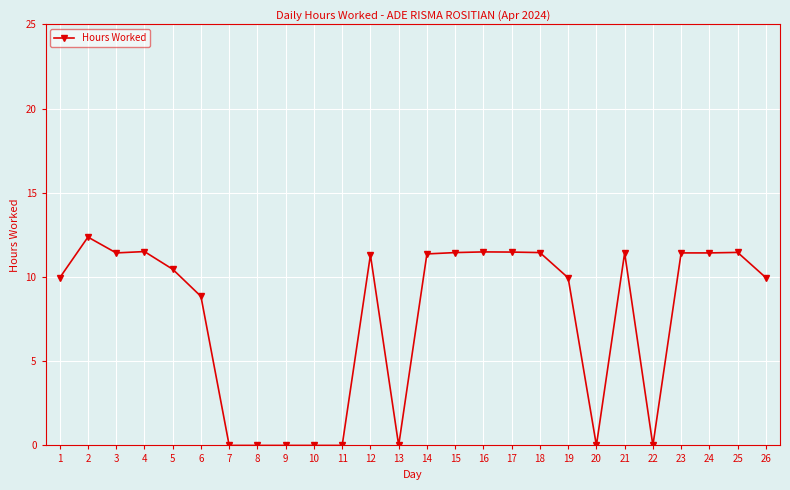

The value at 23 is 11.4. True or false?

True